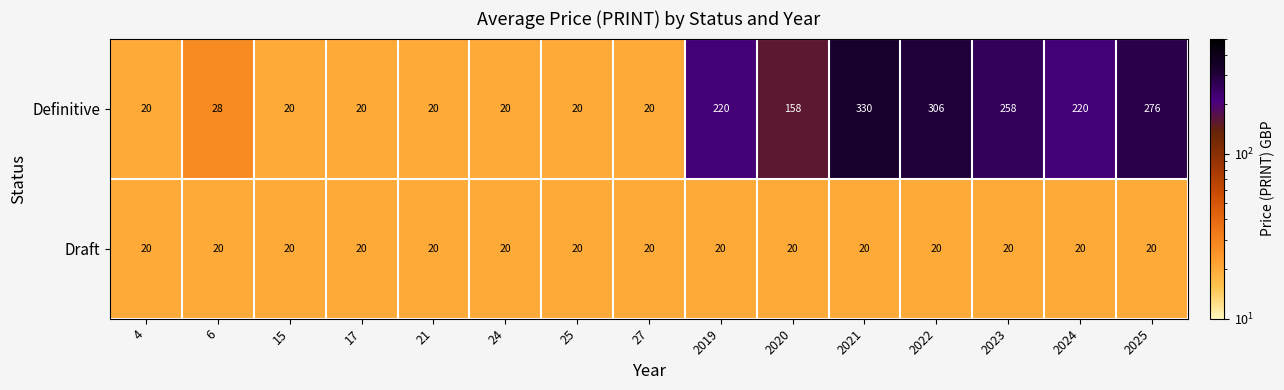

What is the difference between the second highest and minimum values in the Definitive series?

286